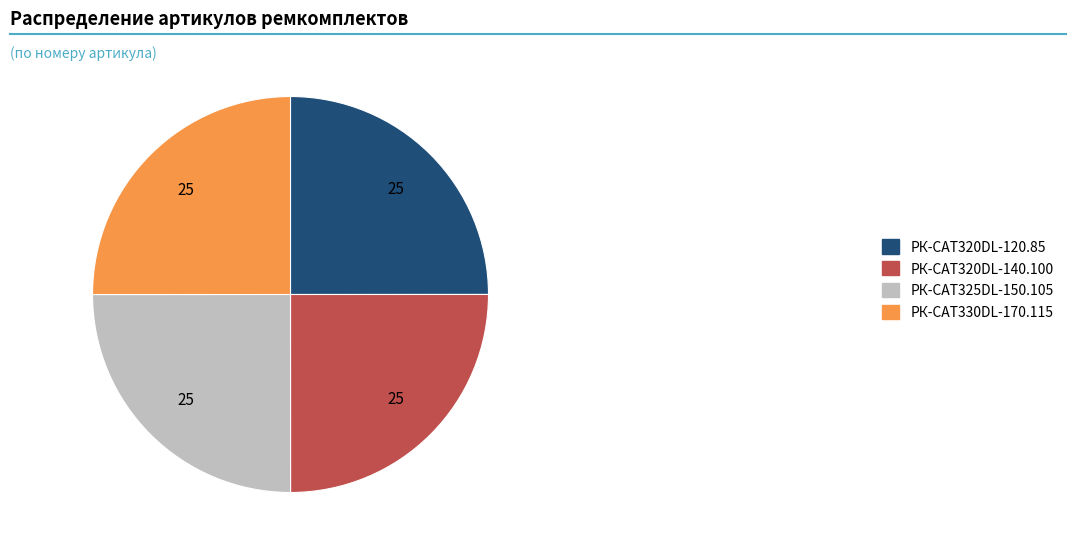

What is the ratio of the value at РК-CAT325DL-150.105 to the value at РК-CAT320DL-120.85?

1.0